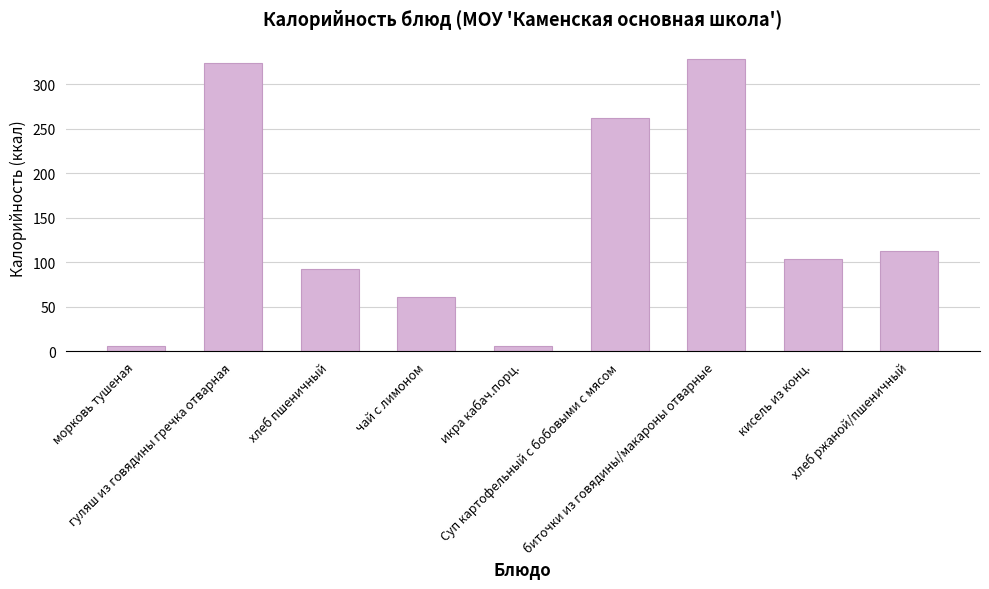

What is the maximum value shown in the chart?

328.3